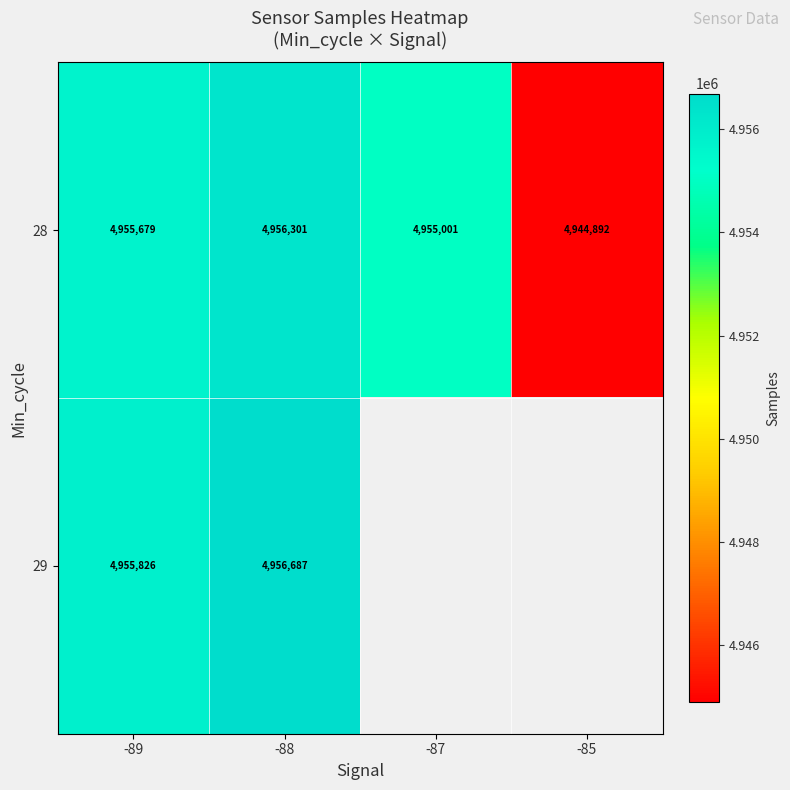

Is it true that 28 equals 4956301 at -88?

True